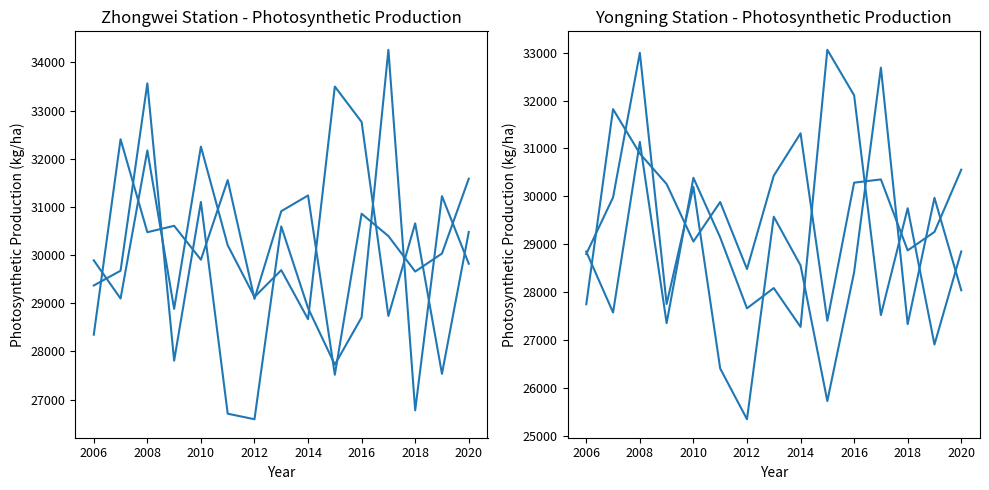

How many lines are shown in the chart?

3